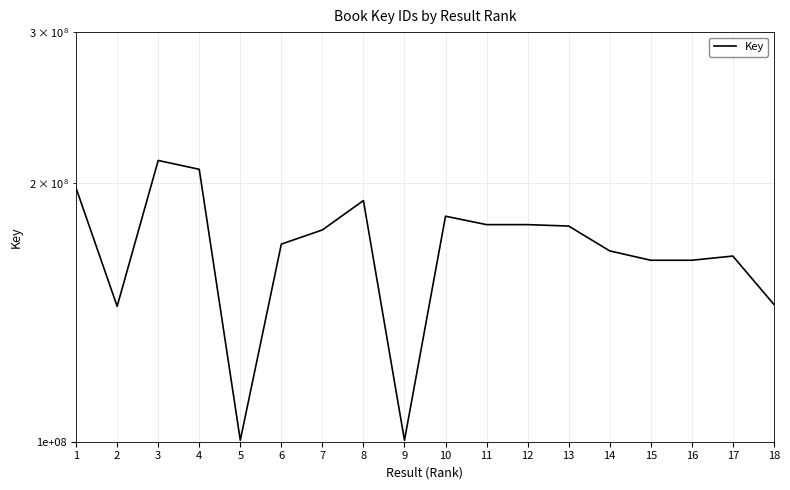

How many points are higher than both their immediate neighbors (excluding endpoints)?

4